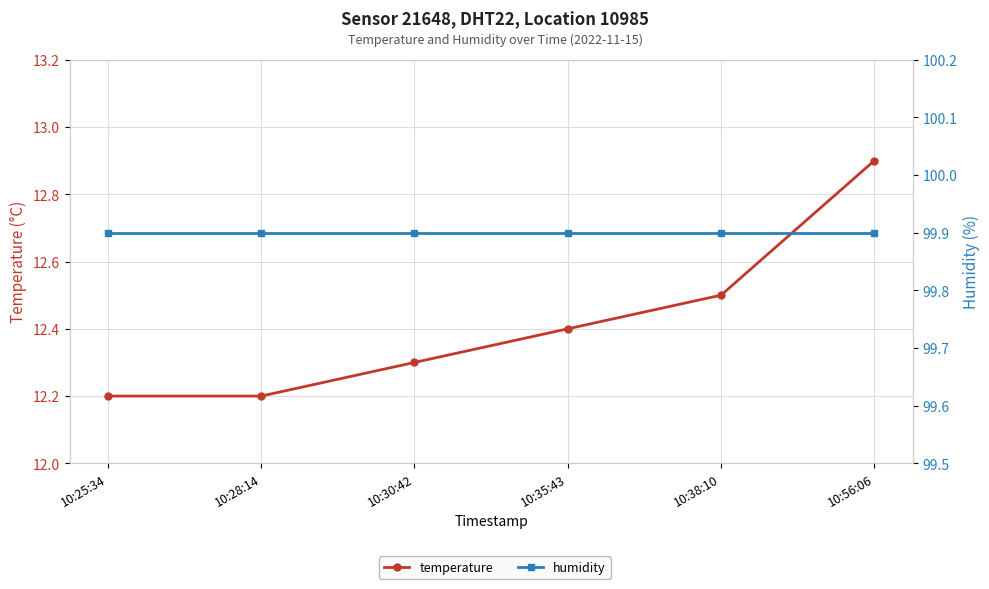

True or false: humidity has more than 1 interior local peaks.

False